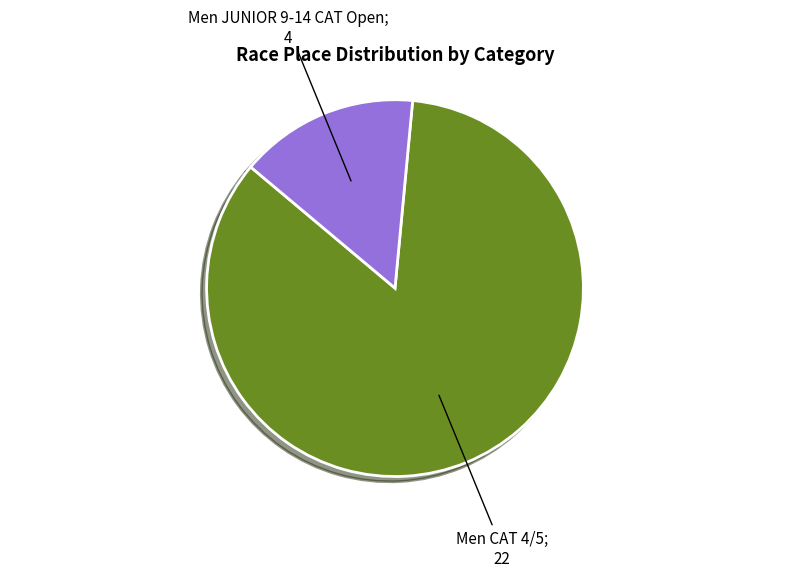

Is there any slice that represents more than half of the pie?

Yes